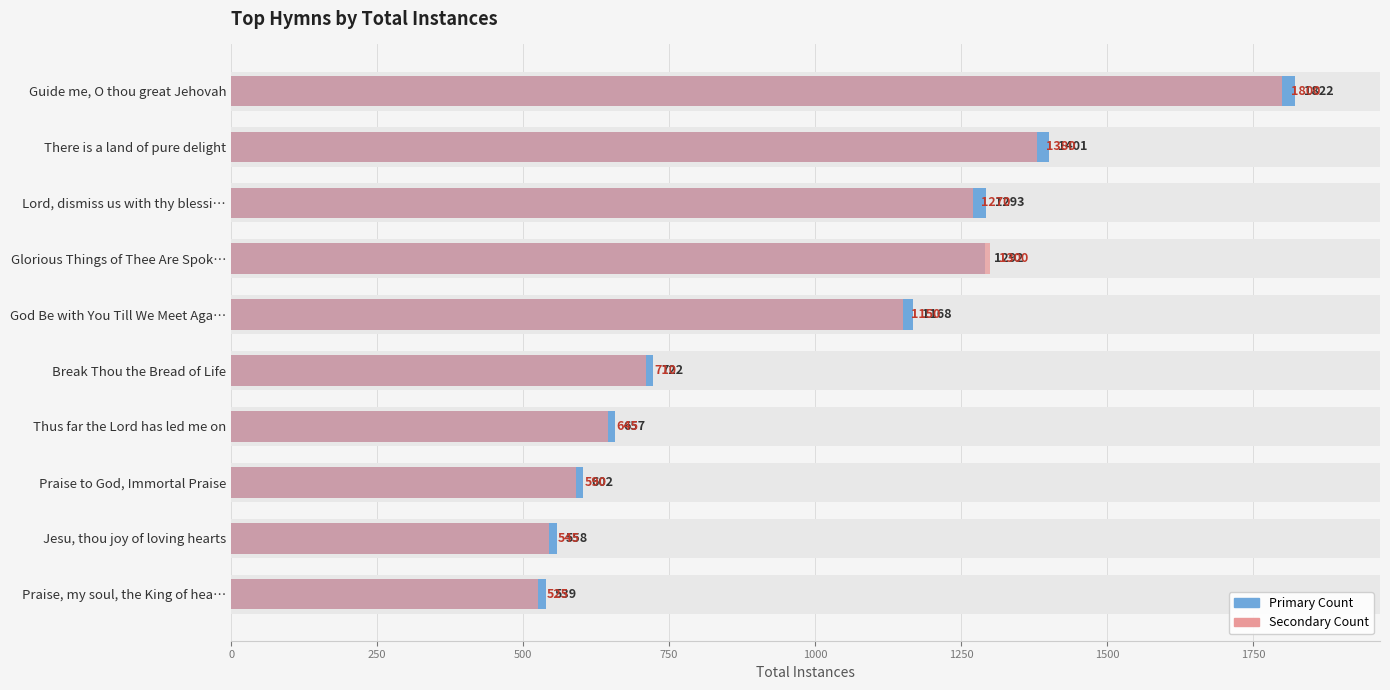

How many groups of bars are there?

10